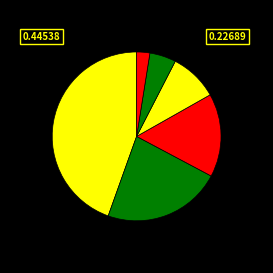

Count the number of slices in the pie.

6